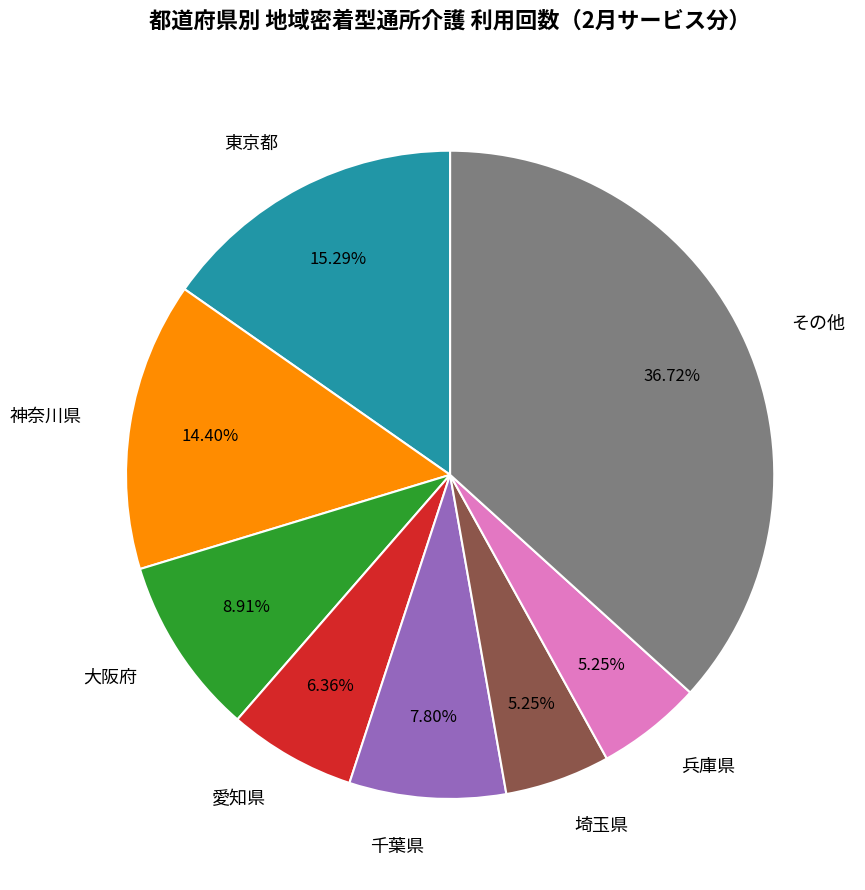

Is there a majority slice in this chart?

No